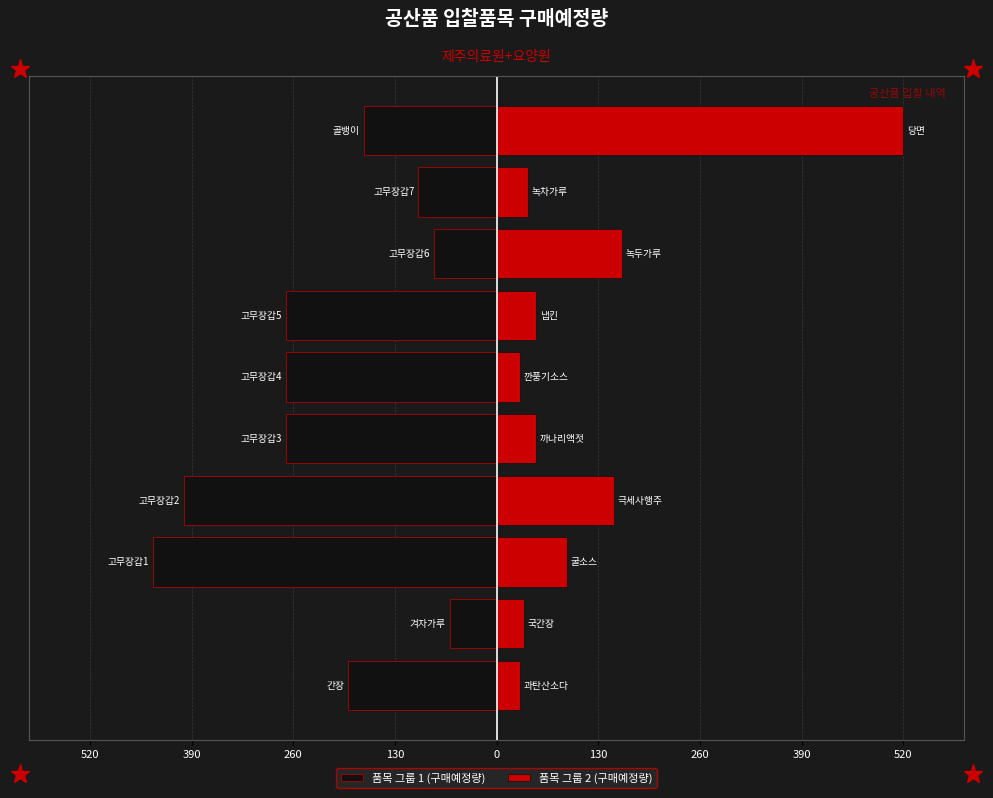

What is the average value of the 품목 그룹 1 (구매예정량) series?

-225